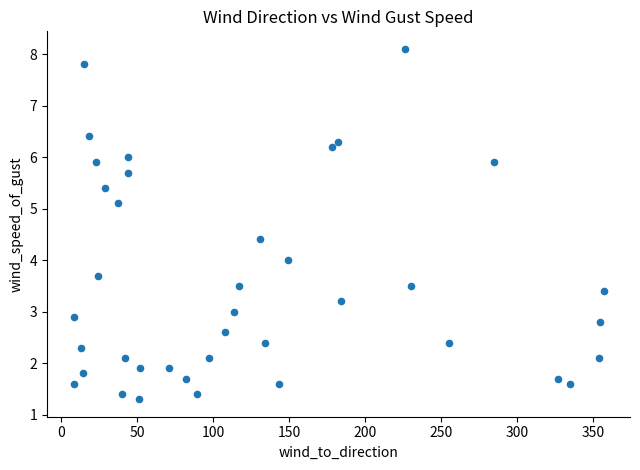

What is the range of X values (max minus min)?

349.0